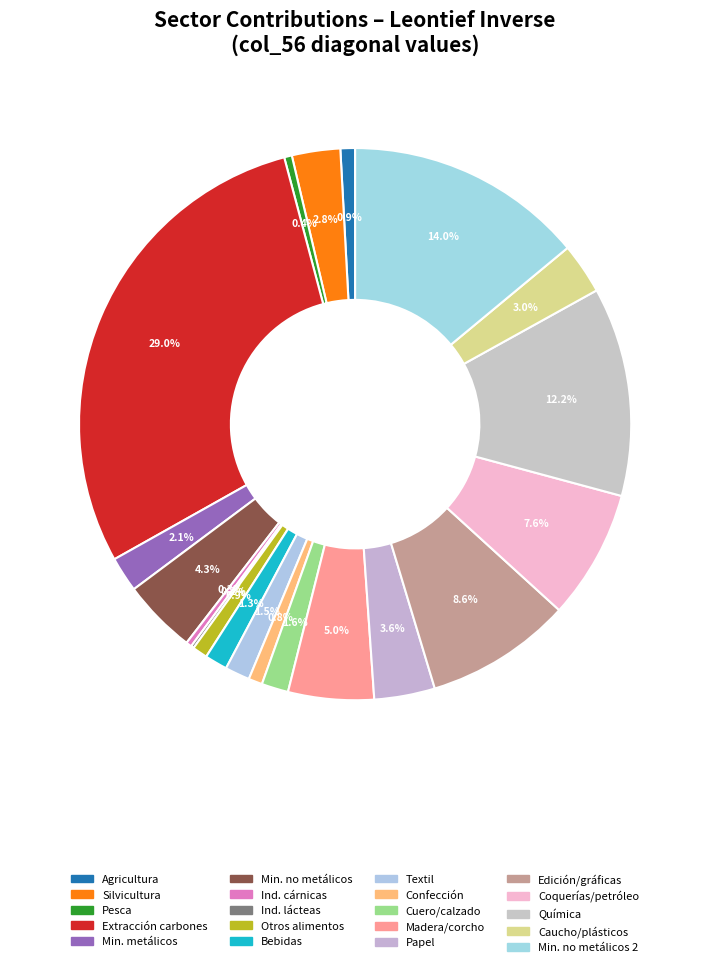

Count the number of slices in the pie.

20